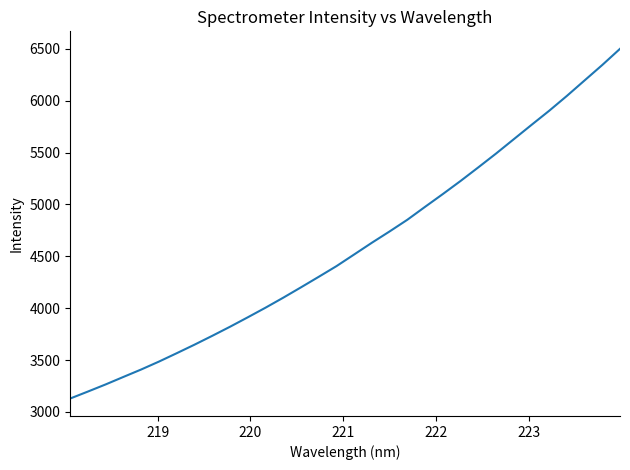

What is the difference between the maximum and minimum values?

3371.7